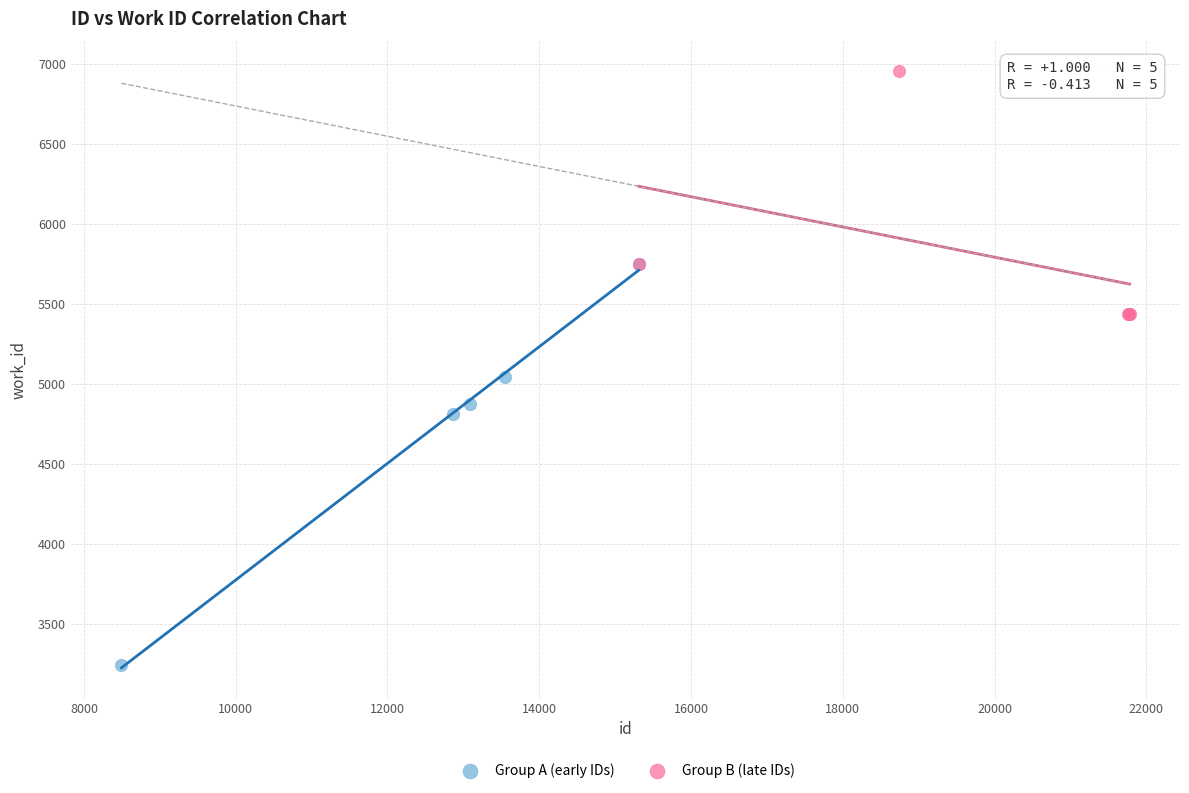

What are all the series names shown in the legend?

Group A (early IDs), Group B (late IDs)